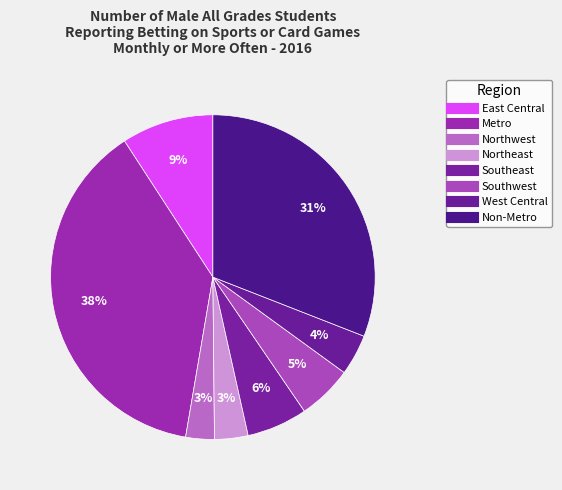

Rank the categories by value from highest to lowest.

Metro, Non-Metro, East Central, Southeast, Southwest, West Central, Northeast, Northwest